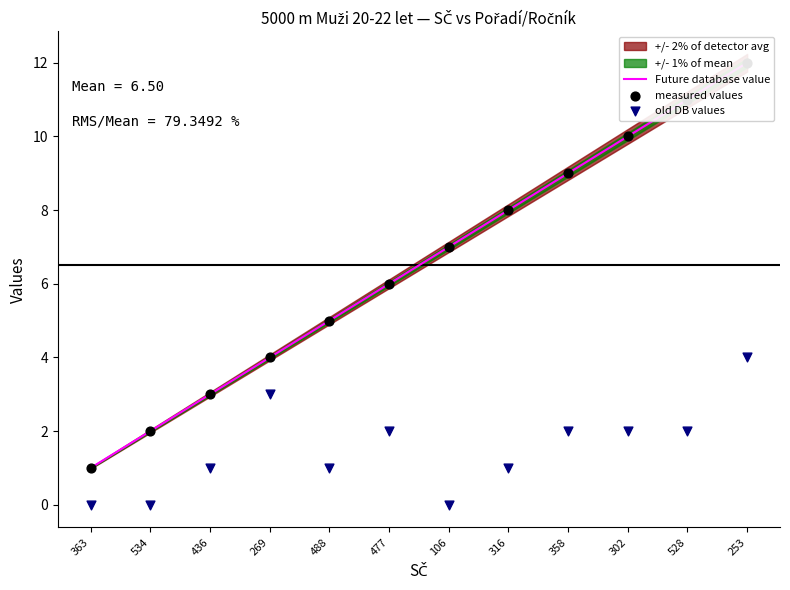

What is the total value across all series at 358?

20